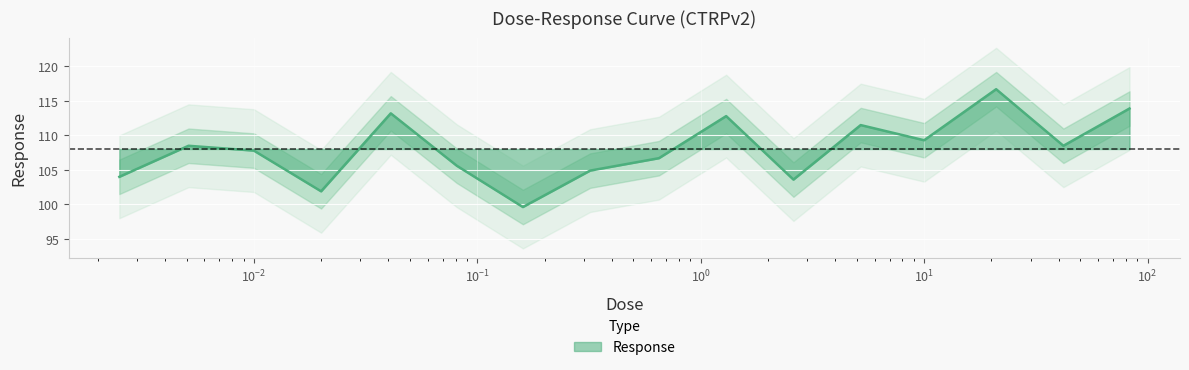

What is the value of the 16th point from the left?

113.9